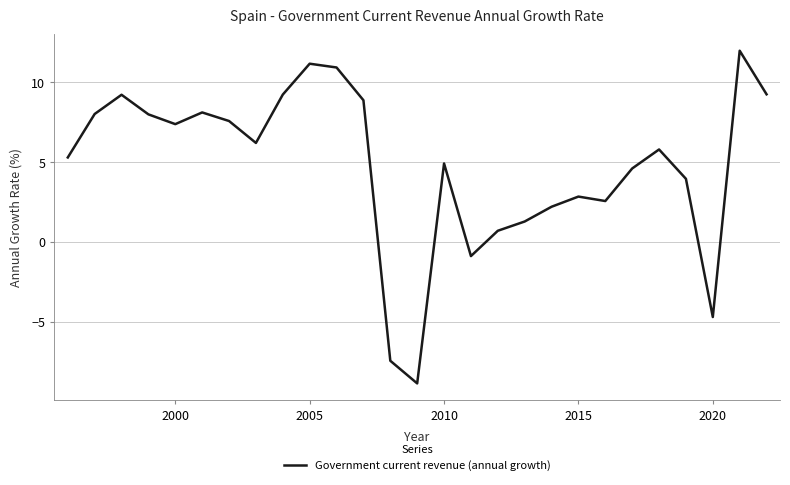

What is the greatest value displayed?

11.9